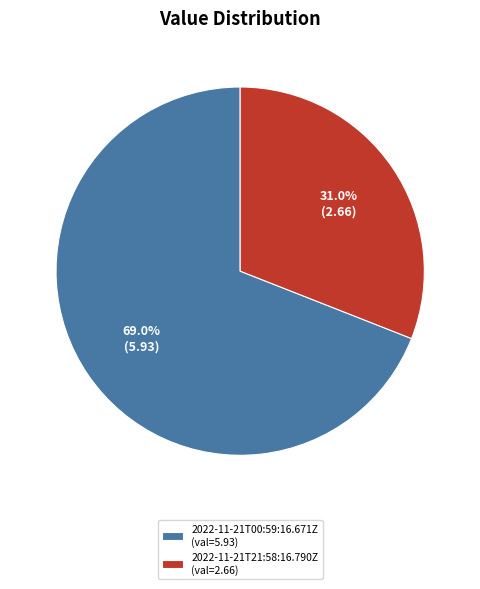

Which category has the smallest portion of the pie?

2022-11-21T21:58:16.790Z